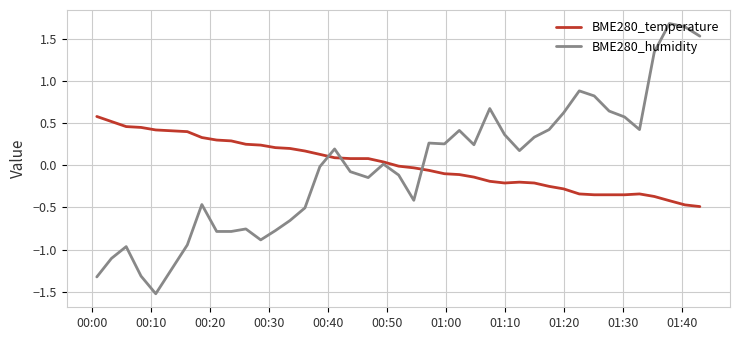

List the series in order of their peak value, lowest first.

BME280_temperature, BME280_humidity